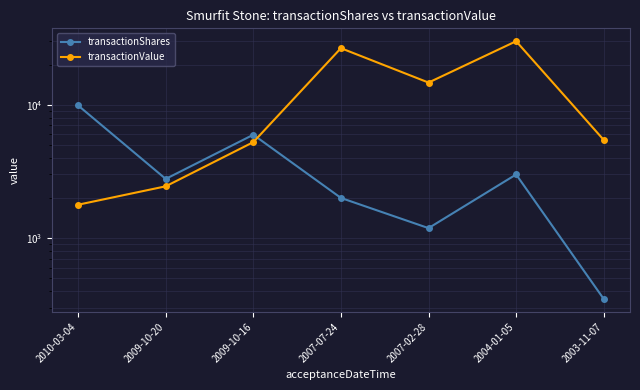

At how many categories does at least one series exceed 5478?

5